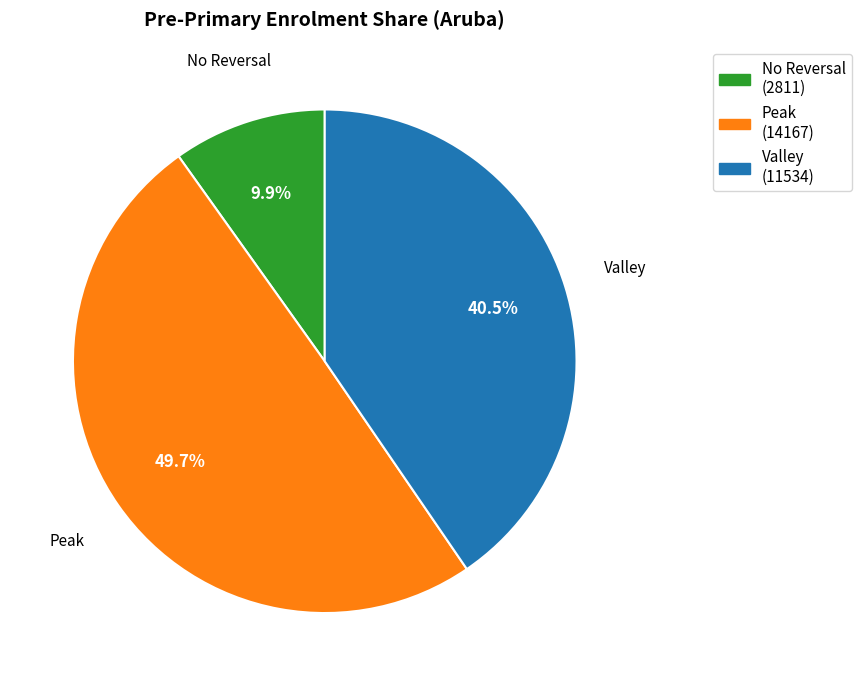

What is the smallest slice in the pie chart?

No Reversal